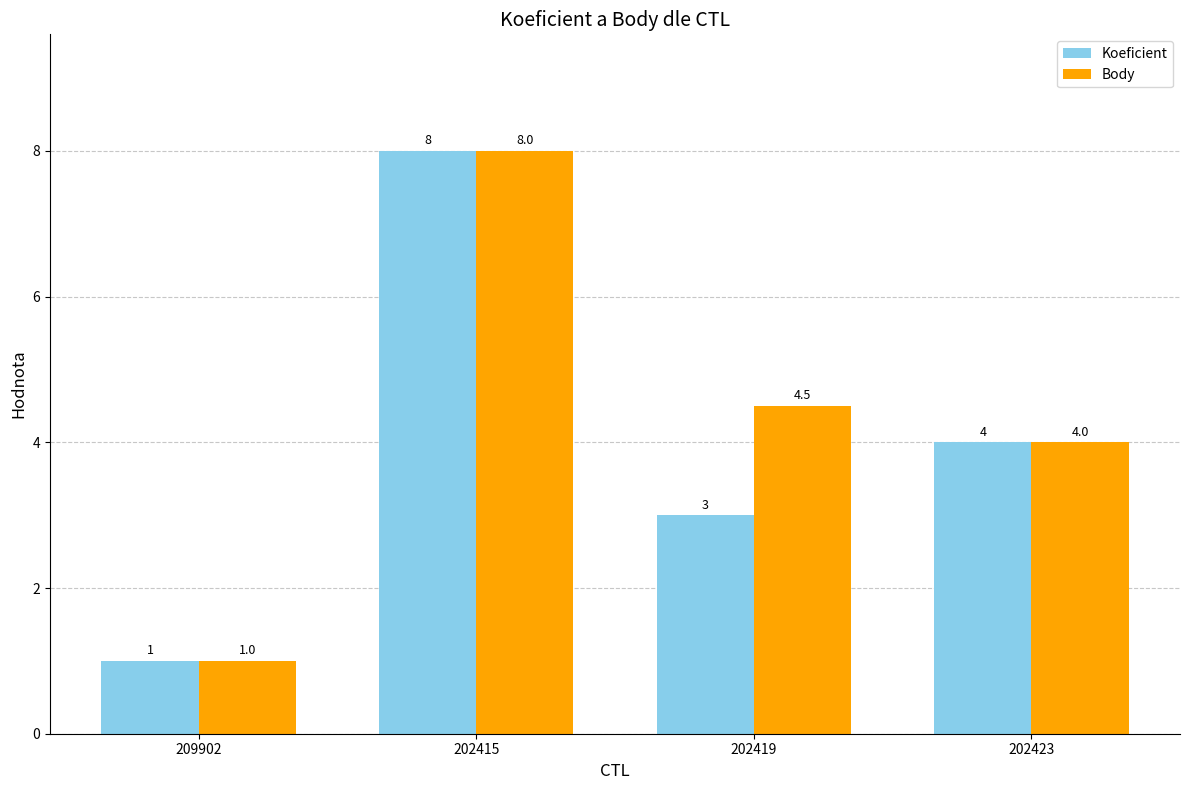

True or false: Body has a value of 8.0 at 202415.

True